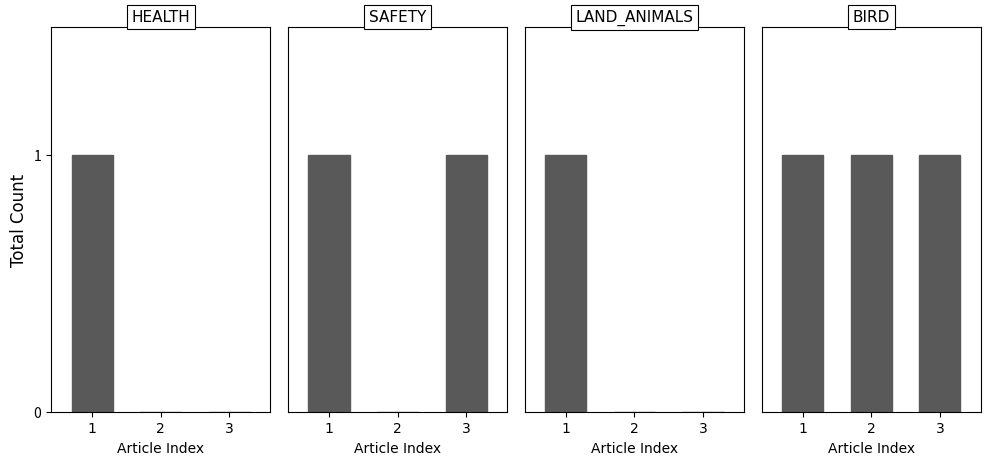

What is the value of the BIRD bar at the 1st from the left?

1